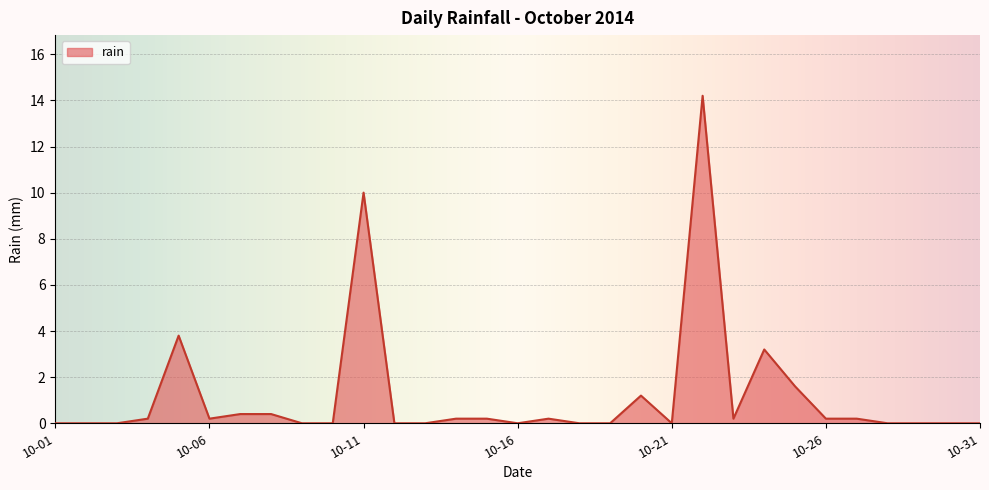

What is the difference between the maximum and minimum values?

14.2